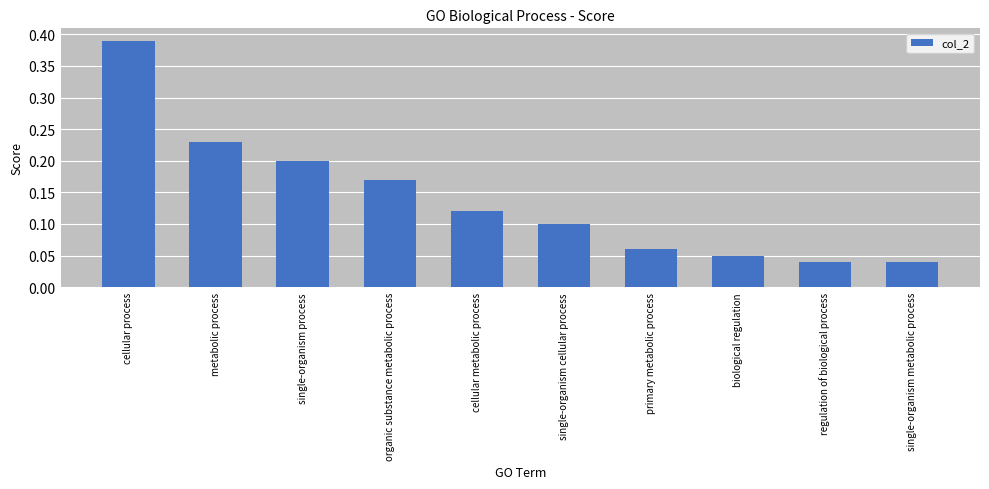

How many series are shown in this chart?

1